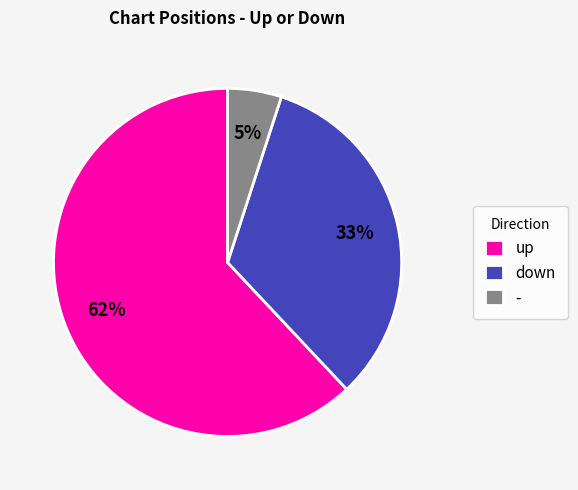

Does any single category account for the majority?

Yes